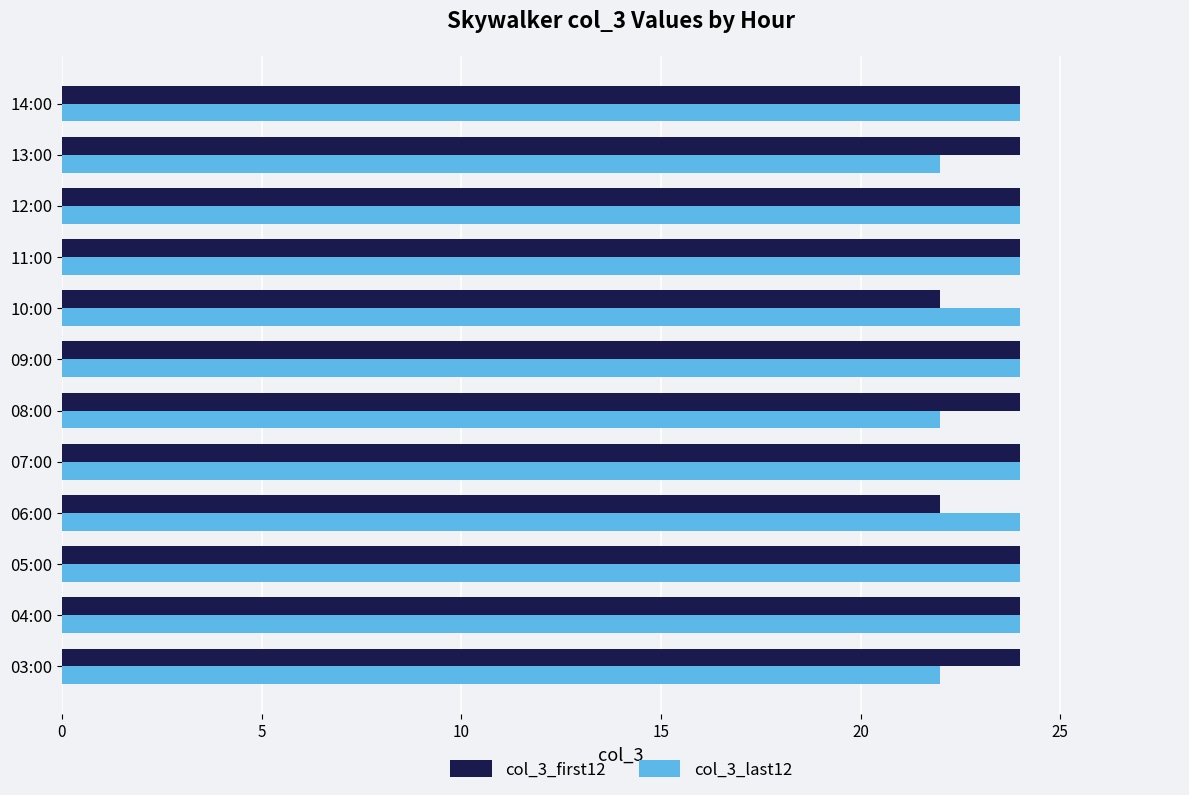

What is the sum of the col_3_first12 values at 03:00 and 10:00?

46